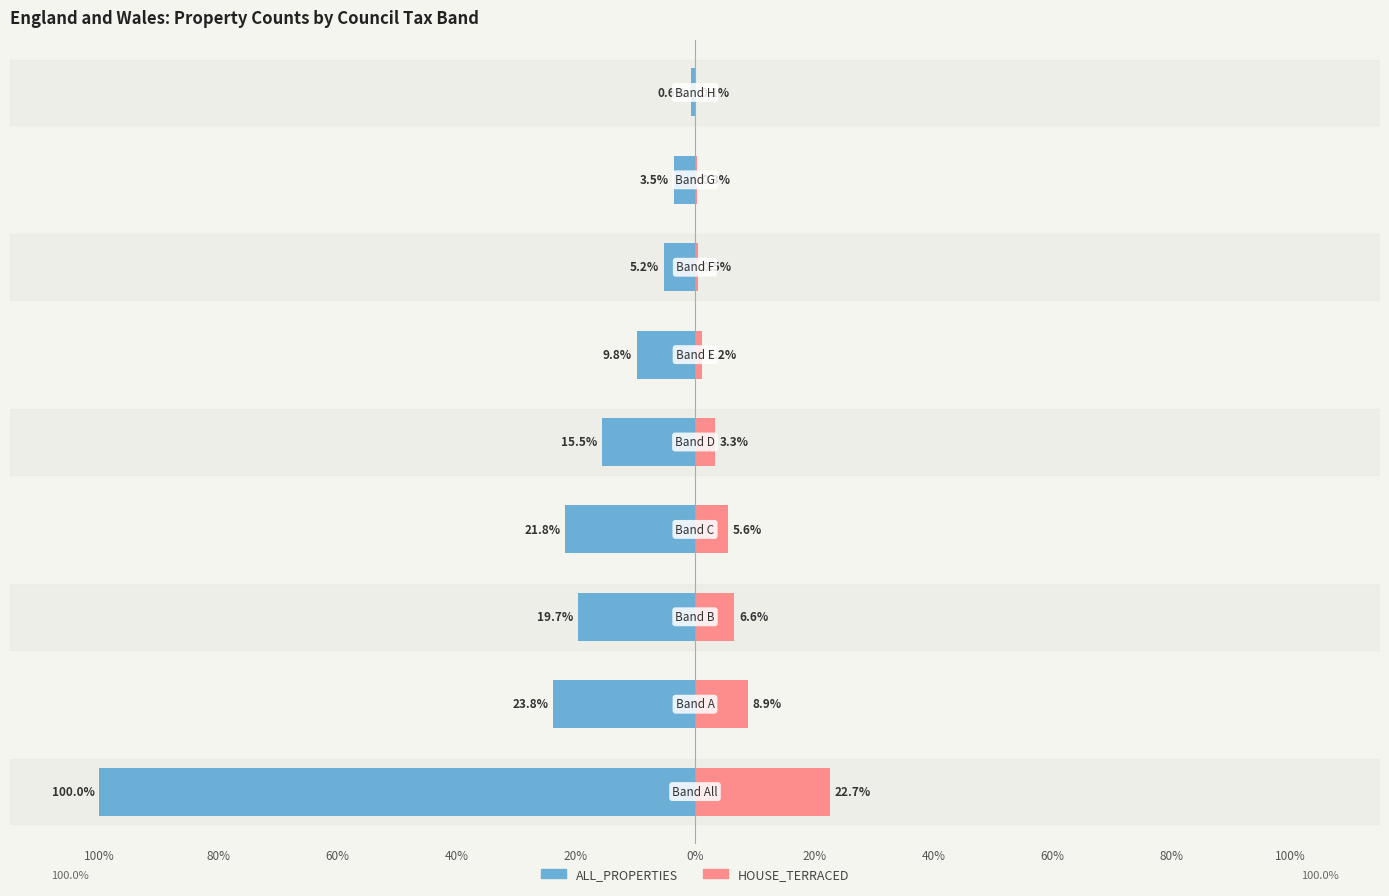

True or false: ALL_PROPERTIES has a value of -7.8 at 60%.

False